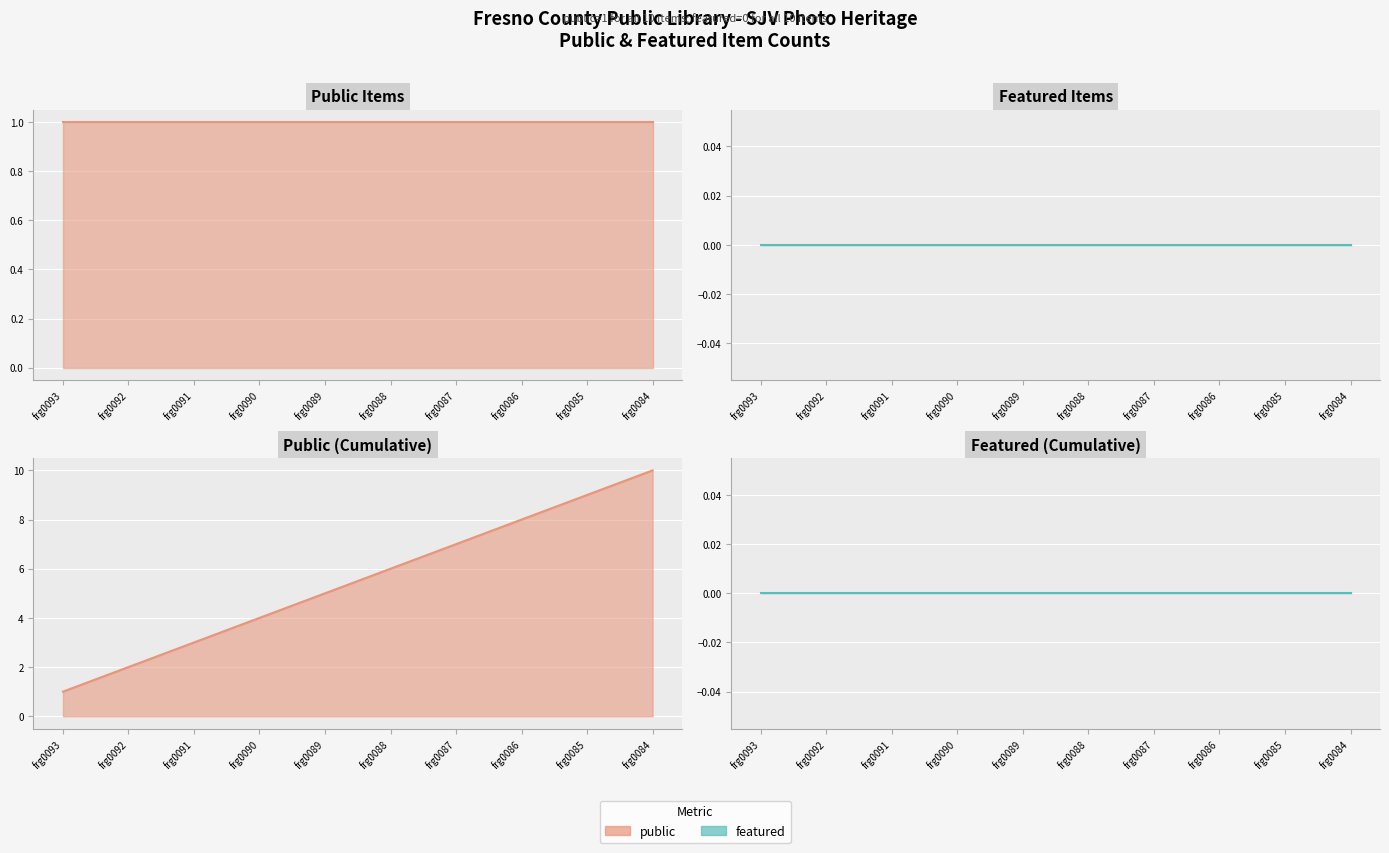

List the series in order of their peak value, highest first.

public line, featured line